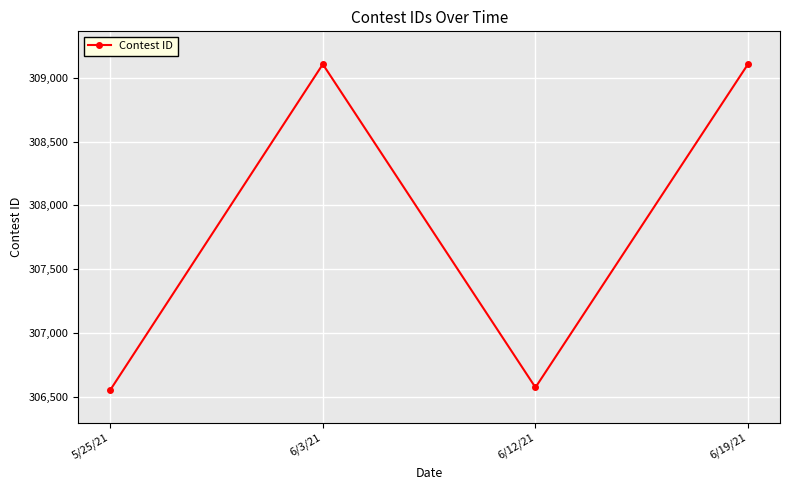

What is the ratio of the value at 6/19/21 to the value at 5/25/21?

1.0